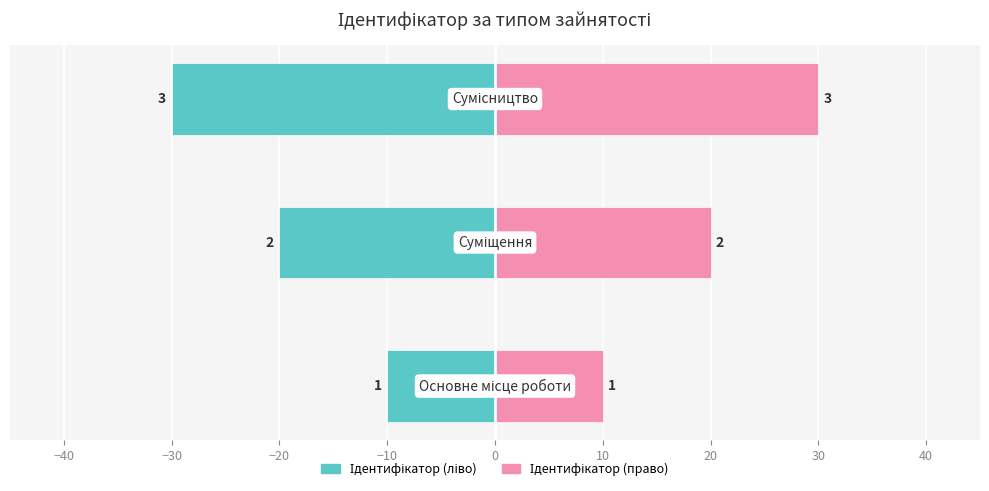

At how many categories does at least one series exceed 3?

3